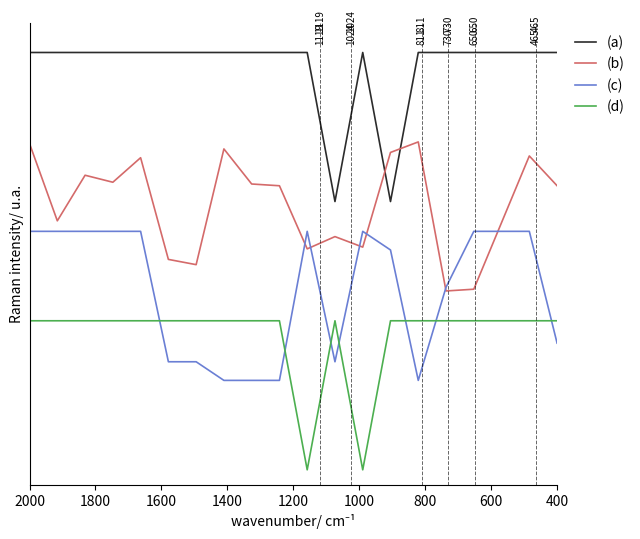

What is the total value across all series at 400?

6.6